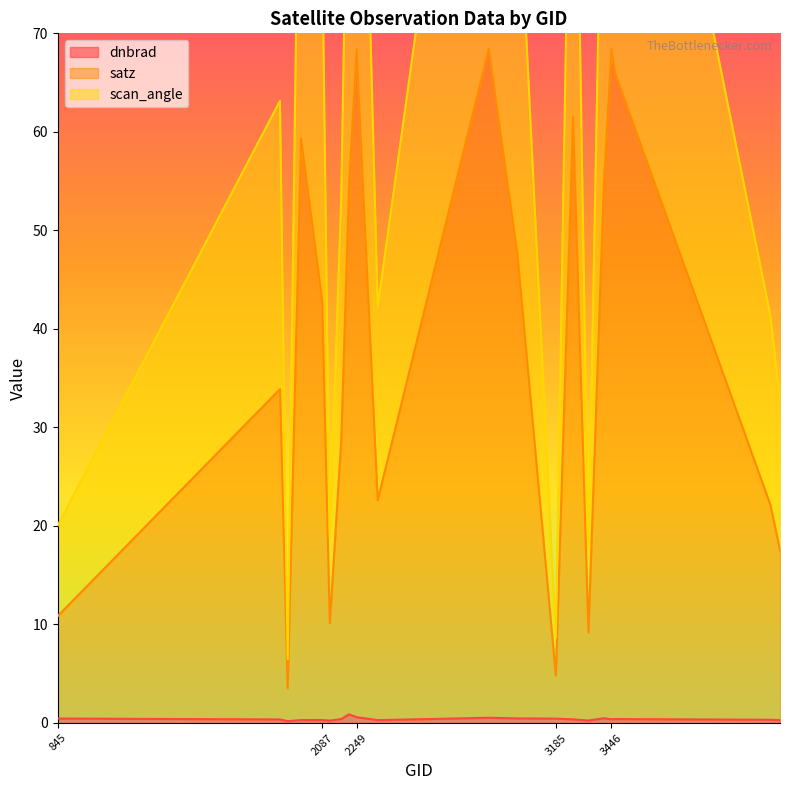

At which category does satz reach its first local peak?

1889